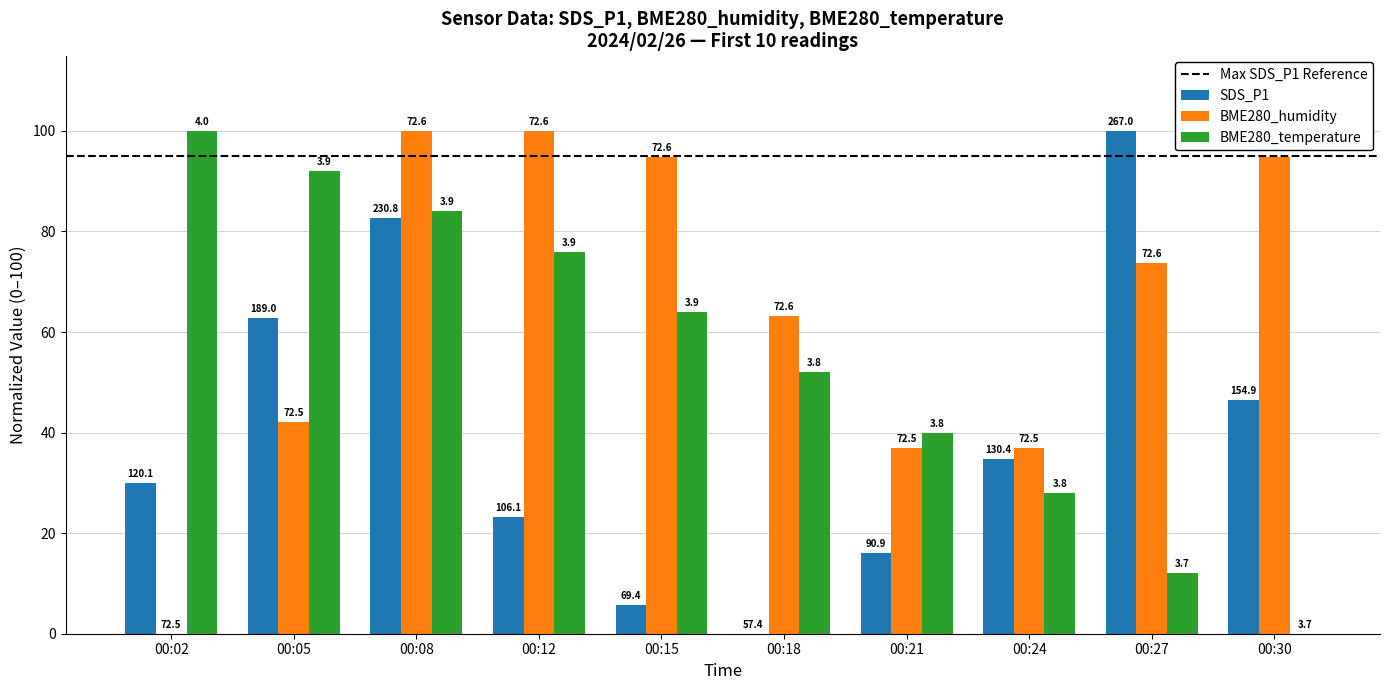

What is the difference between the SDS_P1 values at 00:21 and 00:05?

46.8